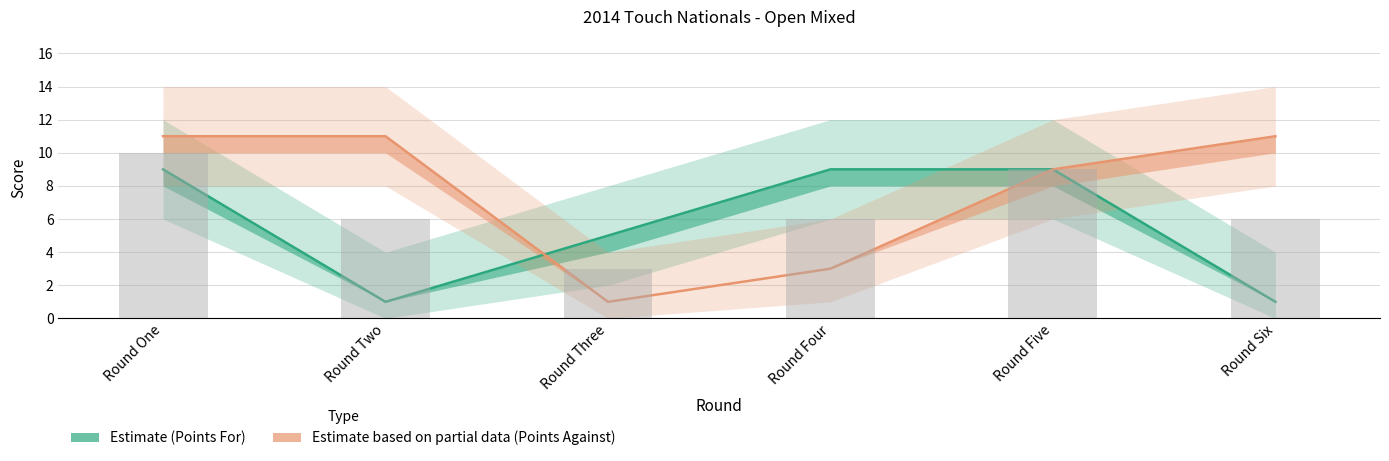

Is the value of Points Against at Round Two greater than the value of Points For at Round Six?

Yes